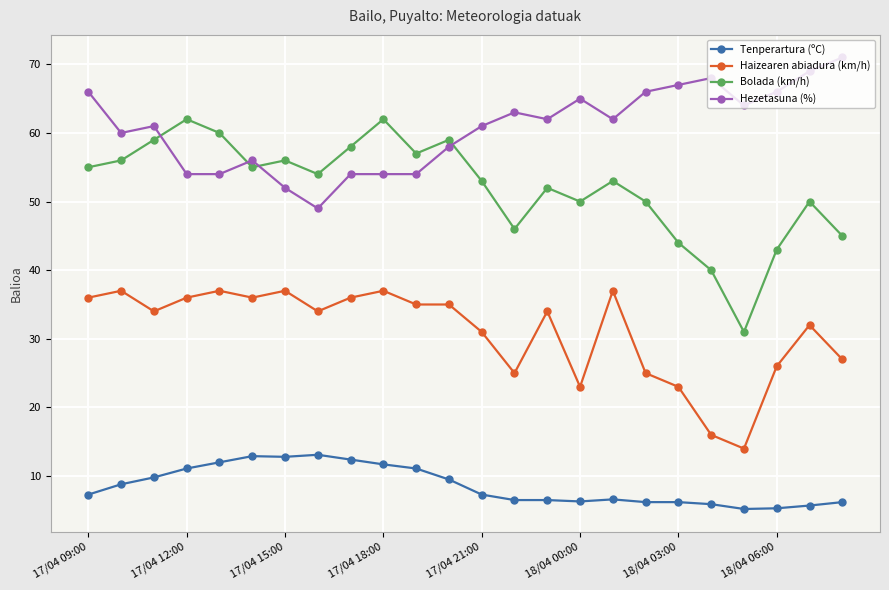

Rank the series by their maximum value, from lowest to highest.

Tenperartura (ºC), Haizearen abiadura (km/h), Bolada (km/h), Hezetasuna (%)